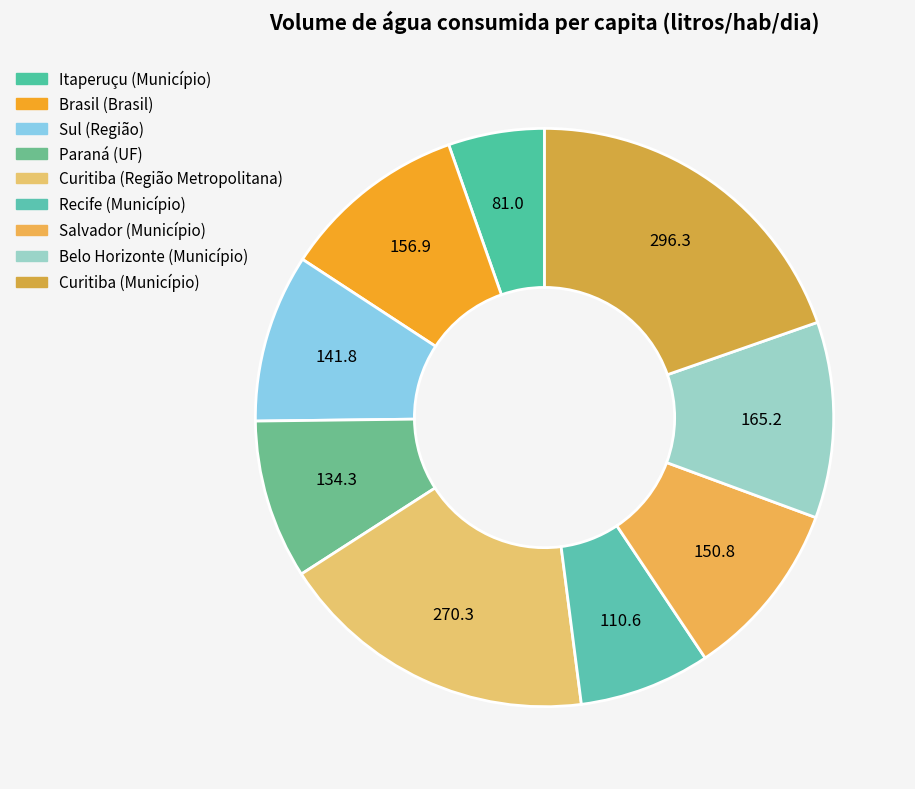

What percentage do Itaperuçu (Município) and Curitiba (Região Metropolitana) together represent?

23.3%